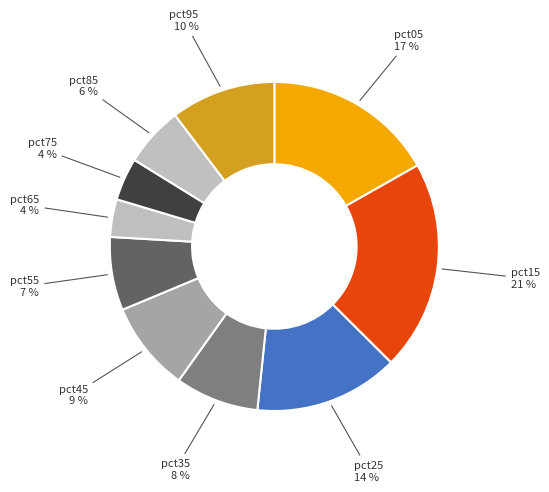

Which category has the biggest portion of the pie?

pct15